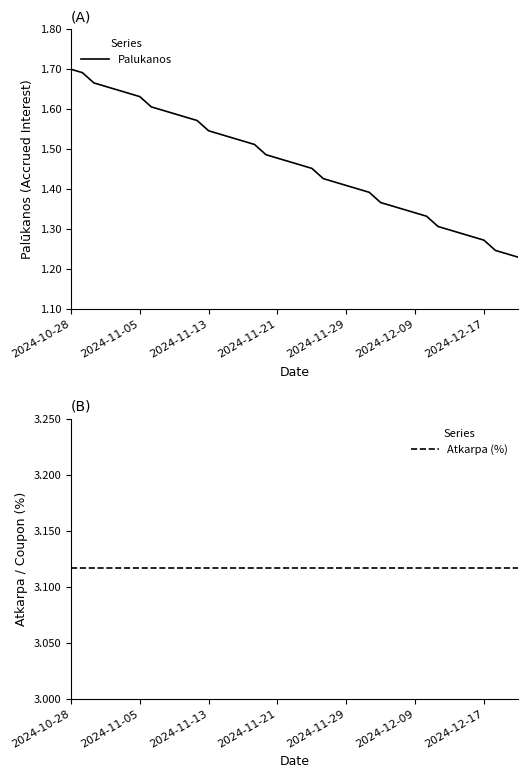

What is the difference between the Palukanos values at 23 and 35?

0.1